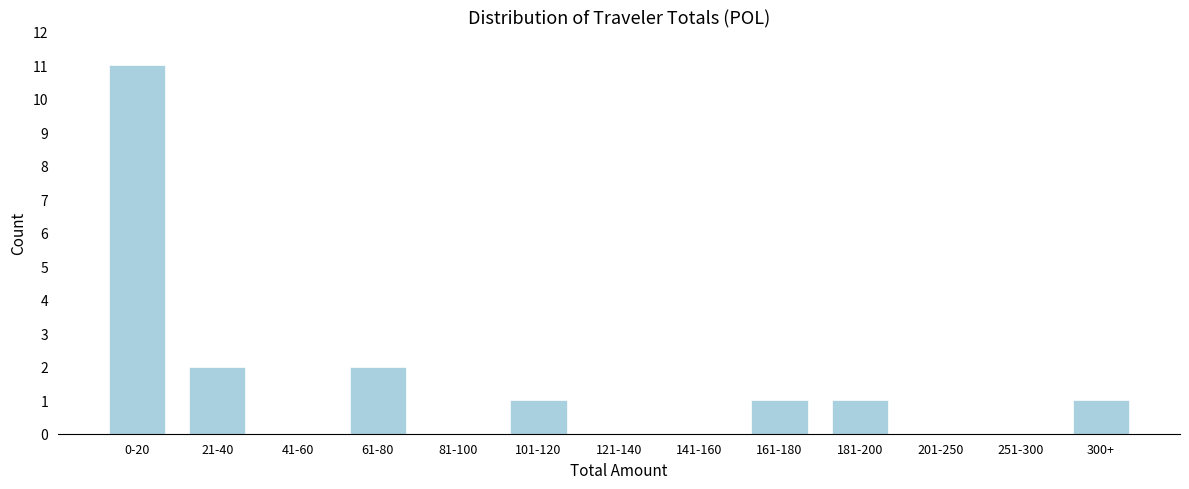

Reading right to left, what are all the values shown in this chart?

300+=1	251-300=0	201-250=0	181-200=1	161-180=1	141-160=0	121-140=0	101-120=1	81-100=0	61-80=2	41-60=0	21-40=2	0-20=11